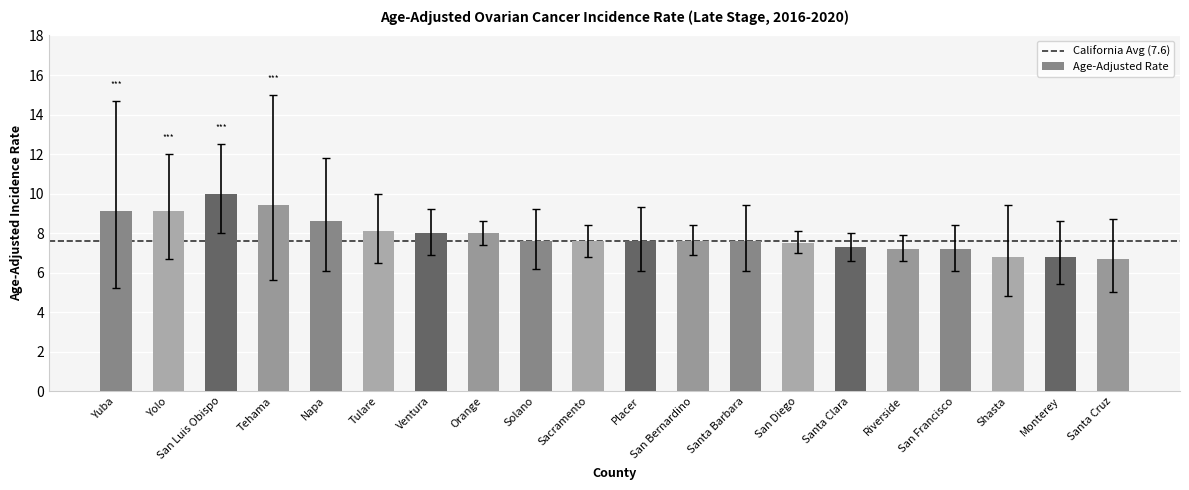

Which label corresponds to the largest value in the chart?

San Luis Obispo